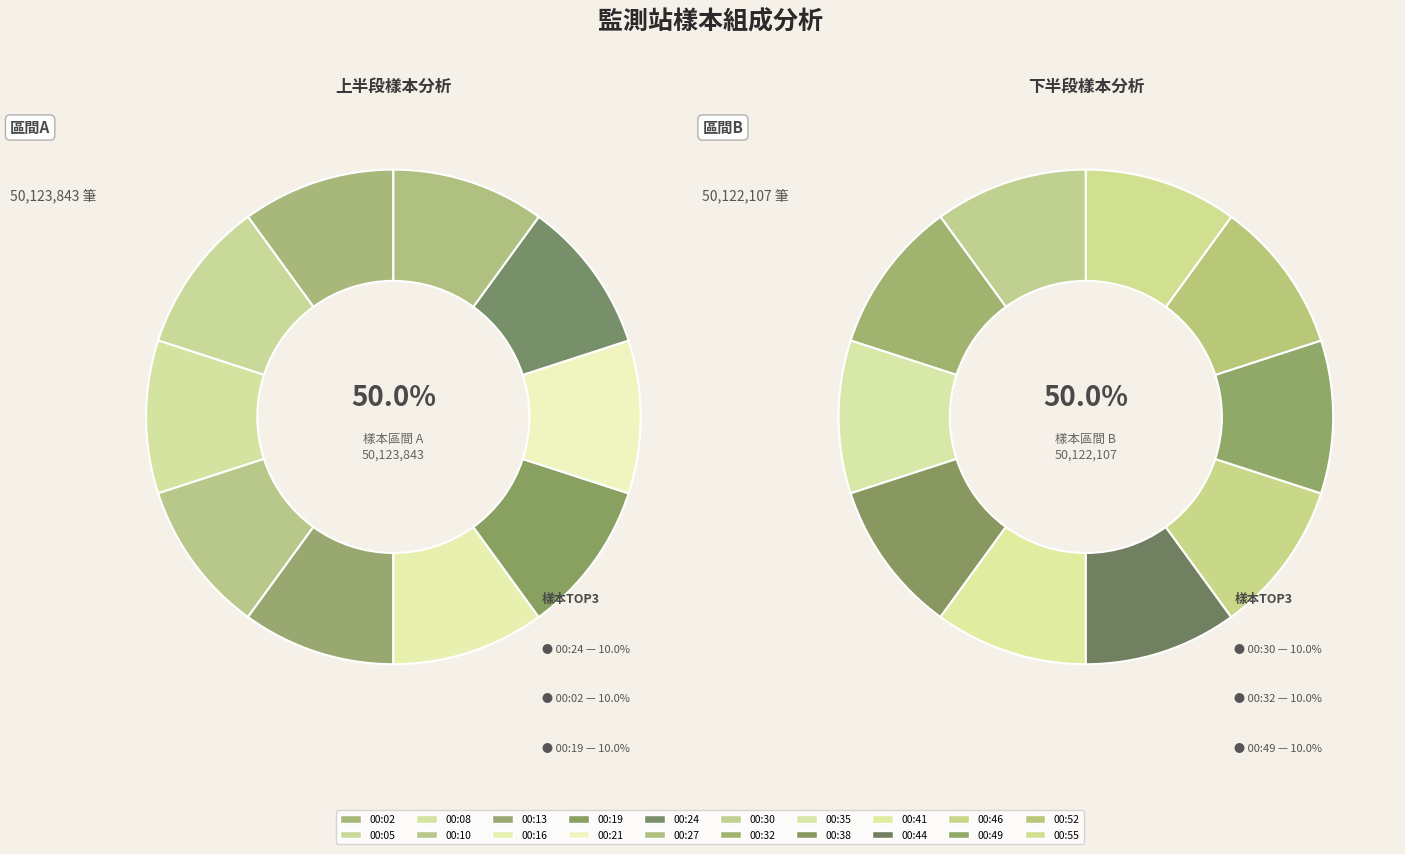

To the nearest percent, what is the average slice percentage?

5%